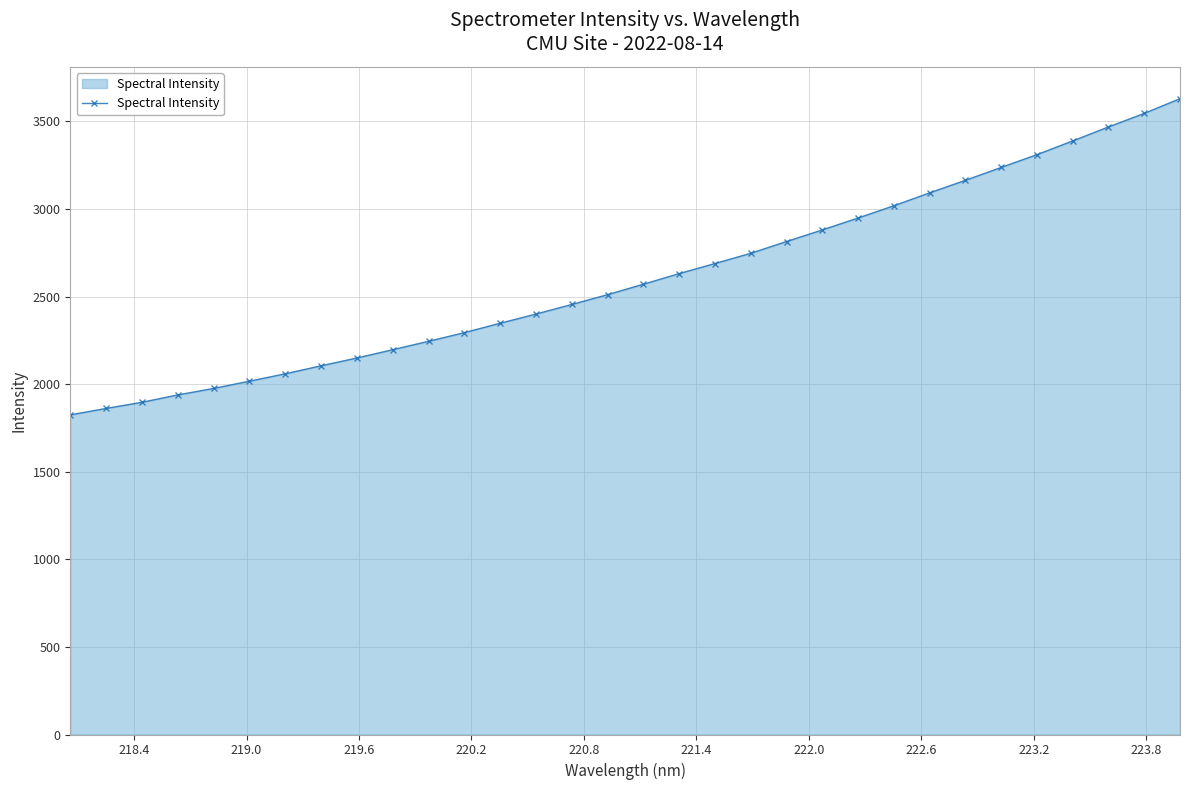

What is the sum of all values?

83409.7